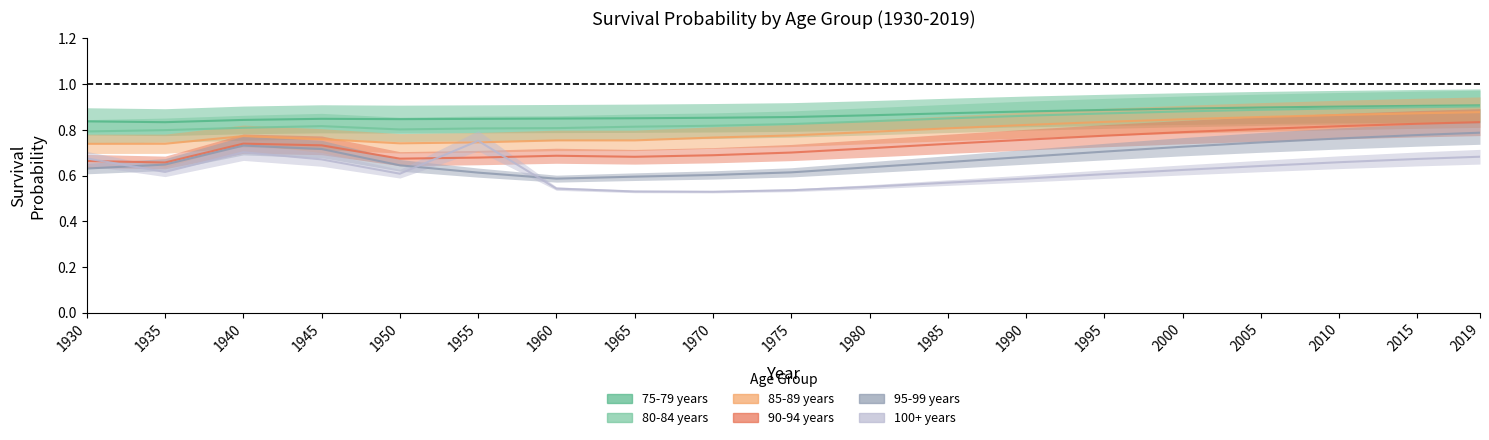

Reading right to left, extract all data points from this chart.

75-79 years: 2019=0.9	2015=0.9	2010=0.9	2005=0.9	2000=0.9	1995=0.9	1990=0.9	1985=0.9	1980=0.9	1975=0.9	1970=0.9	1965=0.9	1960=0.8	1955=0.8	1950=0.8	1945=0.8	1940=0.8	1935=0.8	1930=0.8
80-84 years: 2019=0.9	2015=0.9	2010=0.9	2005=0.9	2000=0.9	1995=0.9	1990=0.9	1985=0.8	1980=0.8	1975=0.8	1970=0.8	1965=0.8	1960=0.8	1955=0.8	1950=0.8	1945=0.8	1940=0.8	1935=0.8	1930=0.8
85-89 years: 2019=0.9	2015=0.9	2010=0.9	2005=0.9	2000=0.8	1995=0.8	1990=0.8	1985=0.8	1980=0.8	1975=0.8	1970=0.8	1965=0.8	1960=0.8	1955=0.7	1950=0.7	1945=0.8	1940=0.8	1935=0.7	1930=0.7
90-94 years: 2019=0.8	2015=0.8	2010=0.8	2005=0.8	2000=0.8	1995=0.8	1990=0.8	1985=0.7	1980=0.7	1975=0.7	1970=0.7	1965=0.7	1960=0.7	1955=0.7	1950=0.7	1945=0.7	1940=0.7	1935=0.7	1930=0.7
95-99 years: 2019=0.8	2015=0.8	2010=0.8	2005=0.7	2000=0.7	1995=0.7	1990=0.7	1985=0.7	1980=0.6	1975=0.6	1970=0.6	1965=0.6	1960=0.6	1955=0.6	1950=0.6	1945=0.7	1940=0.7	1935=0.6	1930=0.6
100+ years: 2019=0.7	2015=0.7	2010=0.7	2005=0.6	2000=0.6	1995=0.6	1990=0.6	1985=0.6	1980=0.6	1975=0.5	1970=0.5	1965=0.5	1960=0.5	1955=0.8	1950=0.6	1945=0.7	1940=0.7	1935=0.6	1930=0.7